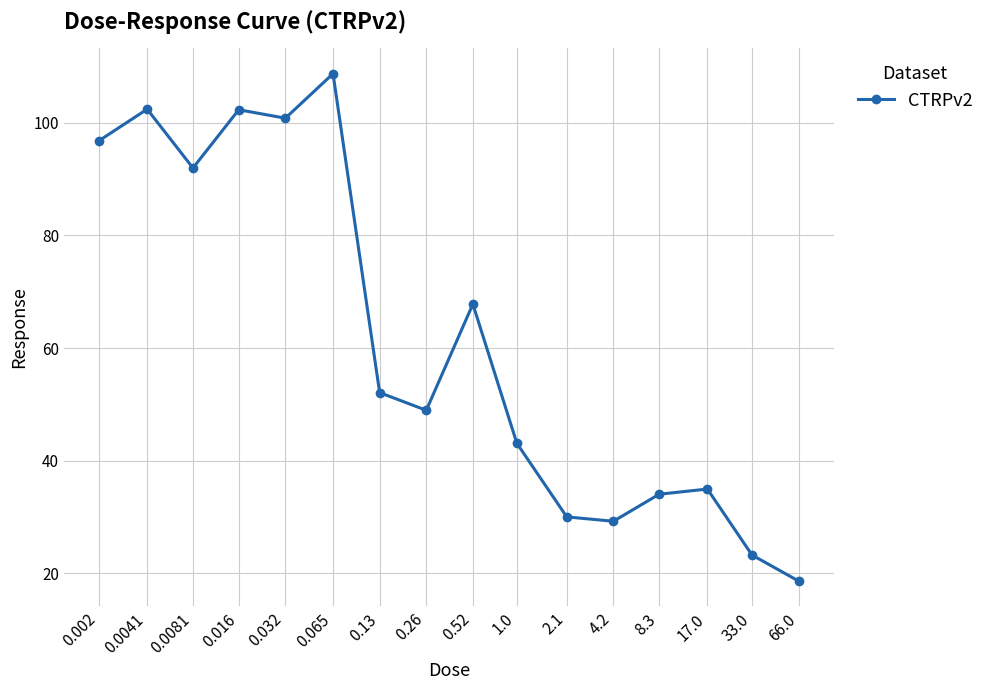

What is the smallest value displayed?

18.6